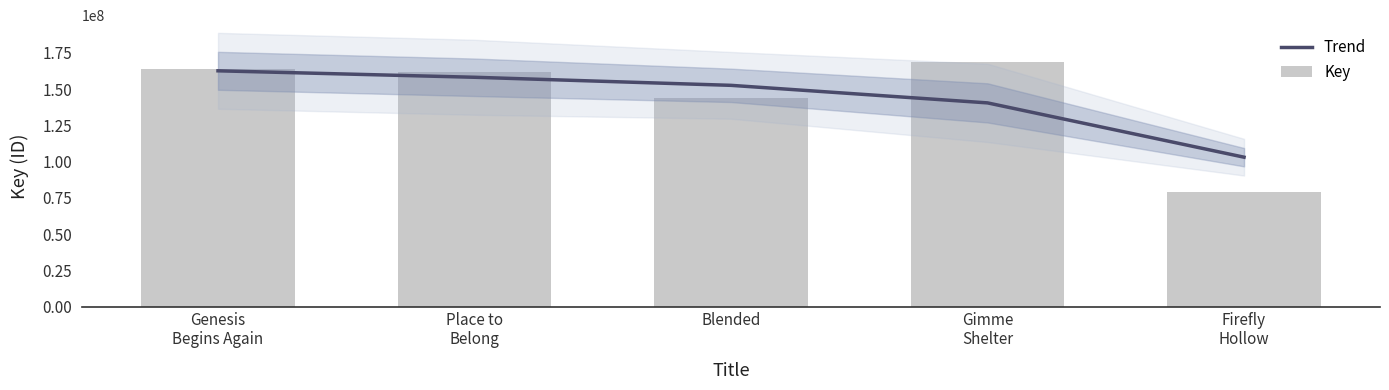

What is the approximate value of Key at Firefly
Hollow, to the nearest 50?

79184650